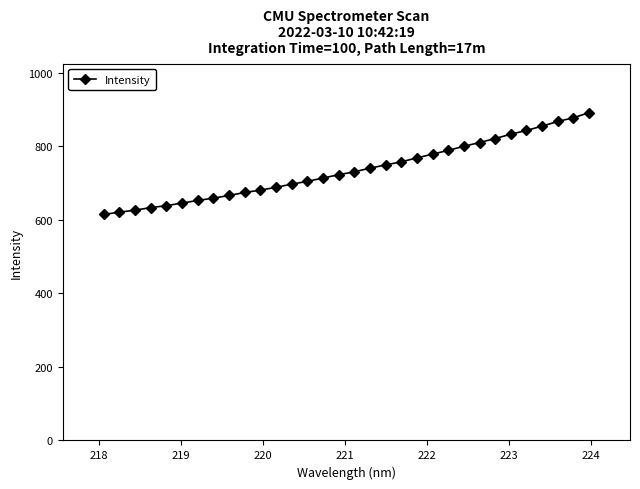

What is the average value?

736.0